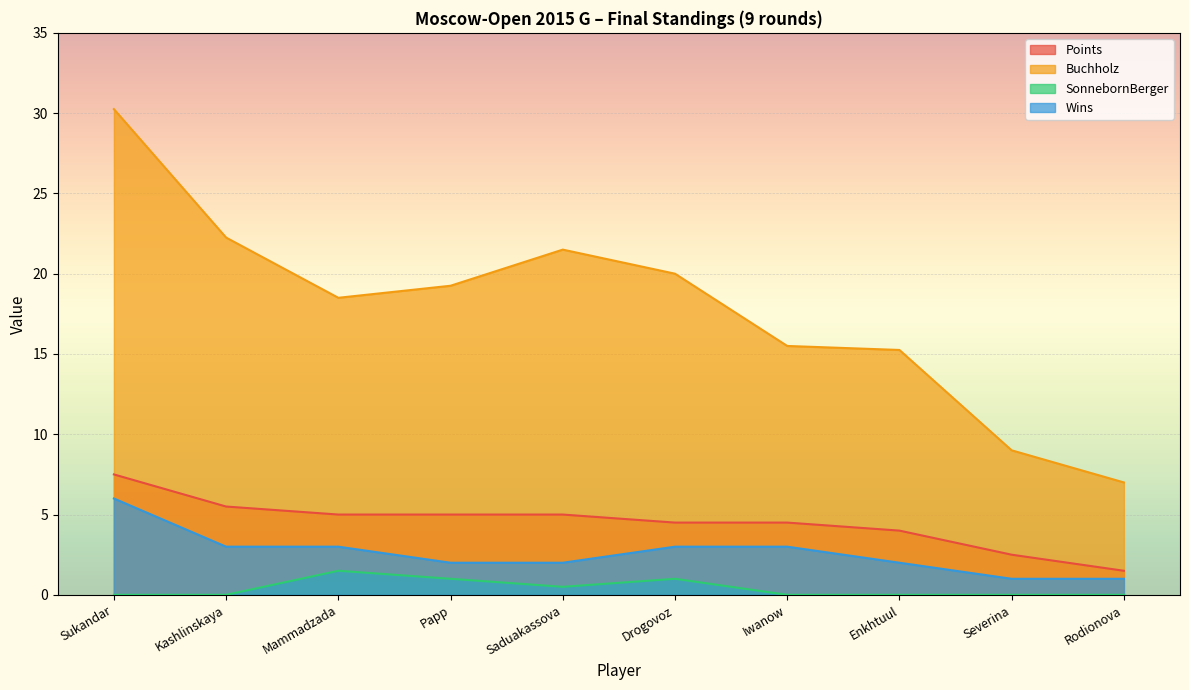

Which series has the largest total across all categories?

Buchholz